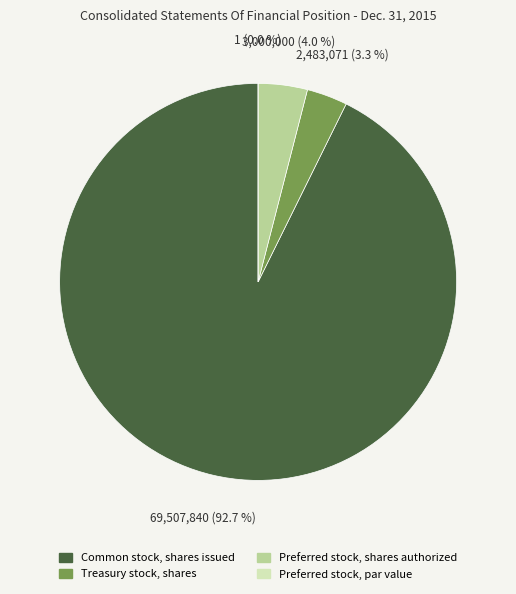

True or false: Common stock, shares issued accounts for 93% of the total.

True